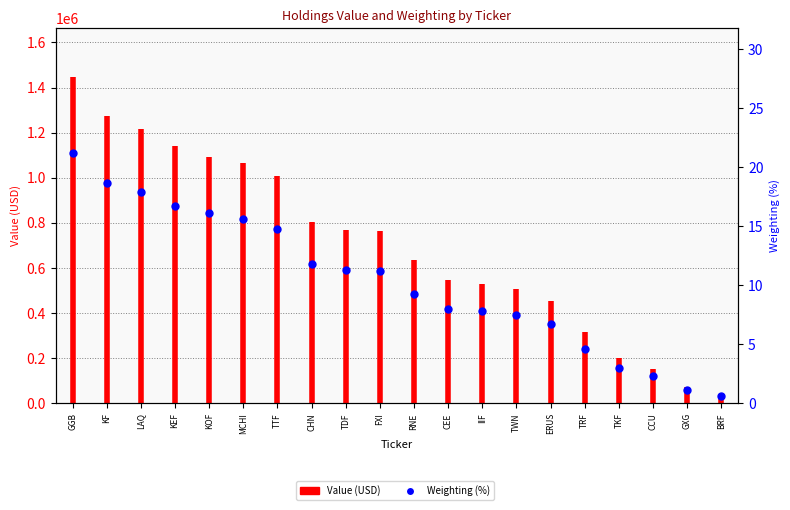

What is the change in value from LAQ to IIF?

-10.1